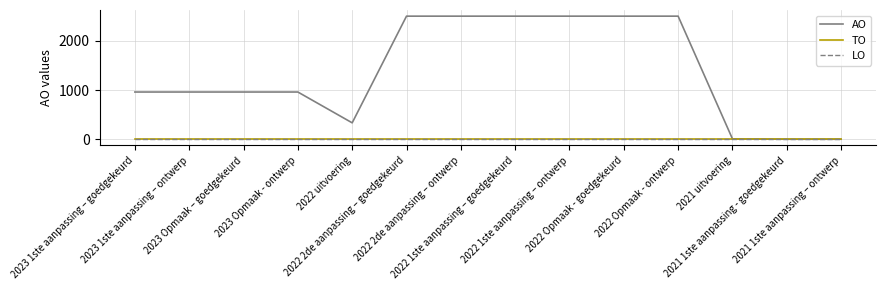

Between 2023 1ste aanpassing – ontwerp and 2022 1ste aanpassing – goedgekeurd, which is larger?

2022 1ste aanpassing – goedgekeurd